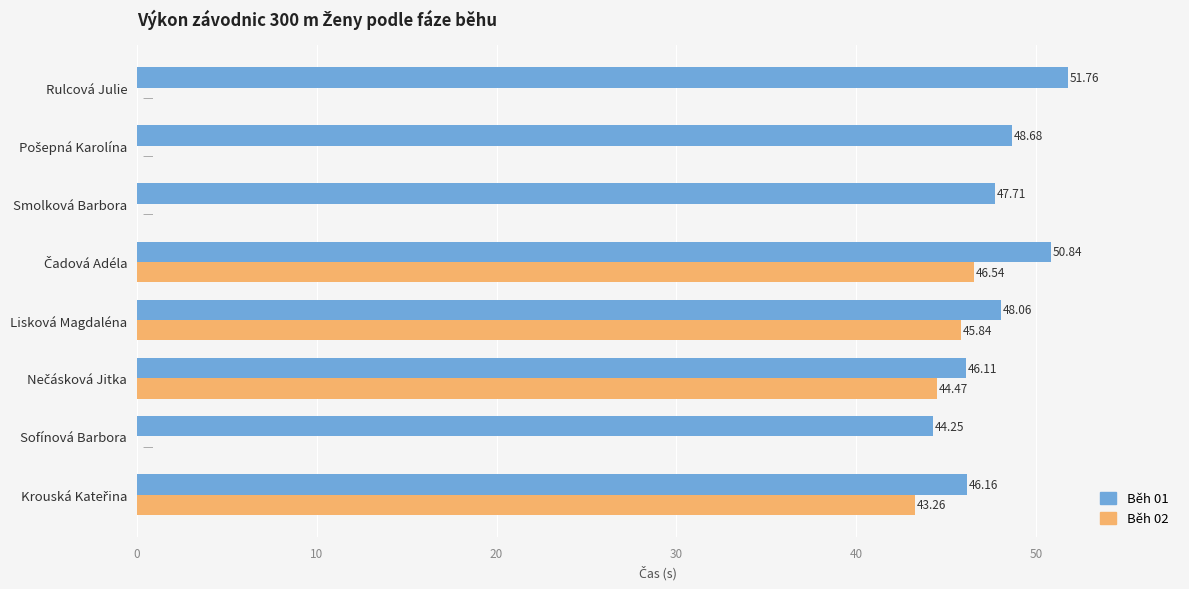

Which label corresponds to the largest value in the chart?

Rulcová Julie